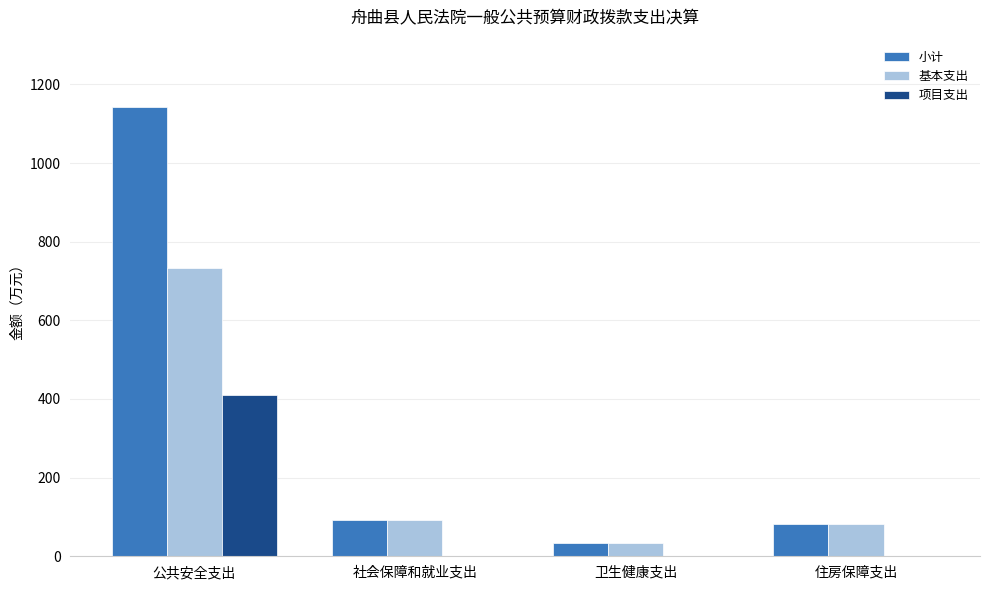

Is it true that 项目支出 equals 0.0 at 卫生健康支出?

True